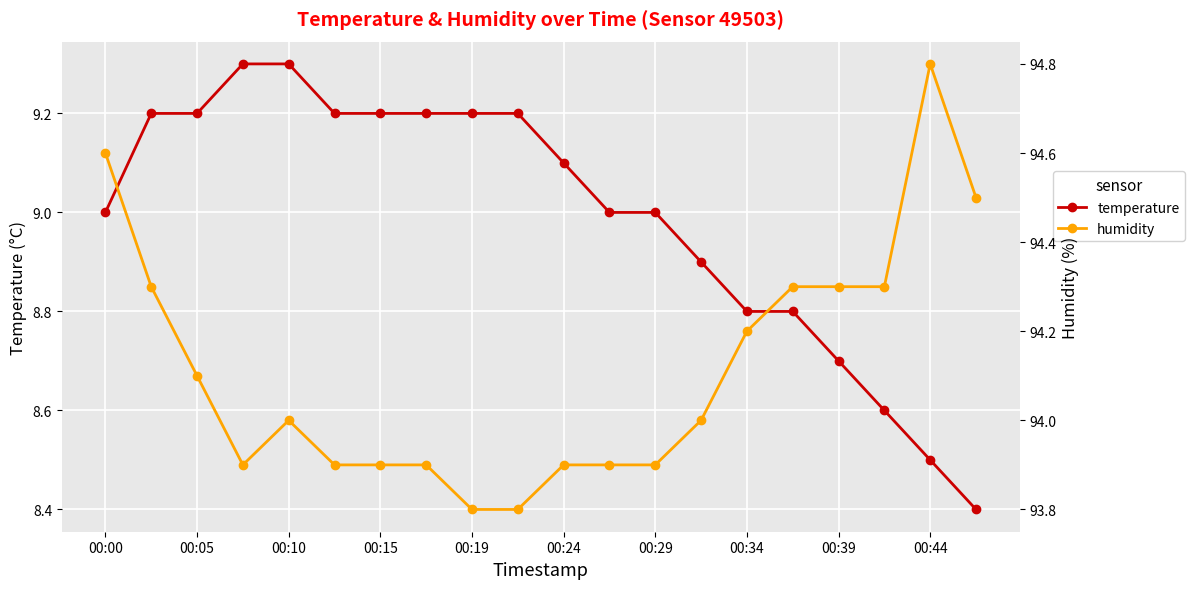

Is it true that temperature equals 15.0 at 00:05?

False